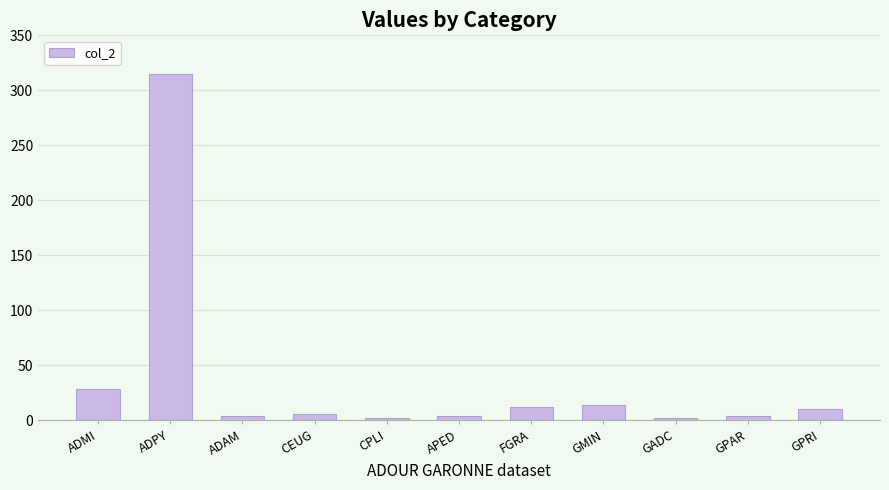

What is the label of the 2nd bar from the left?

ADPY